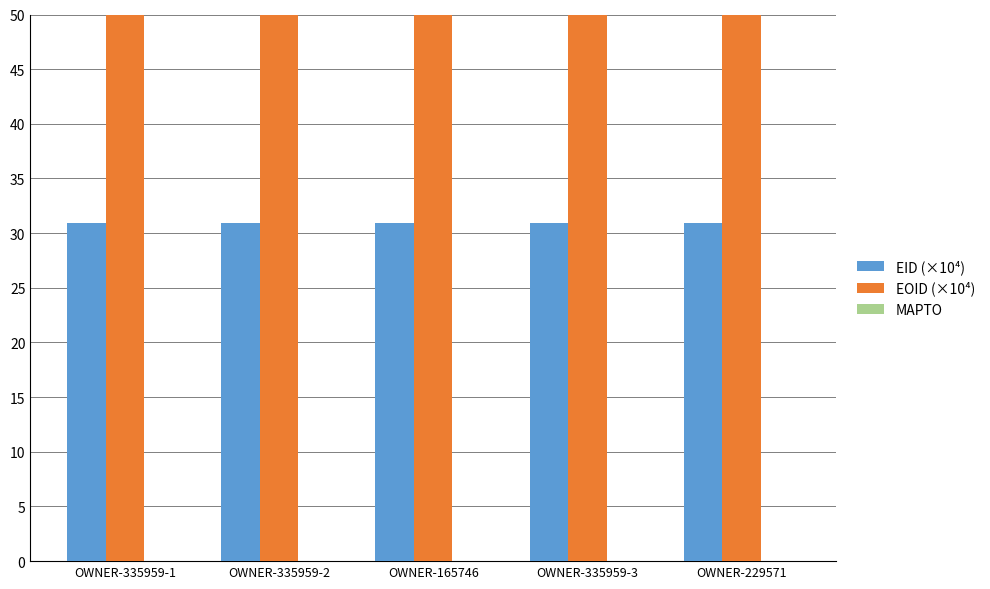

How many groups of bars are there?

5